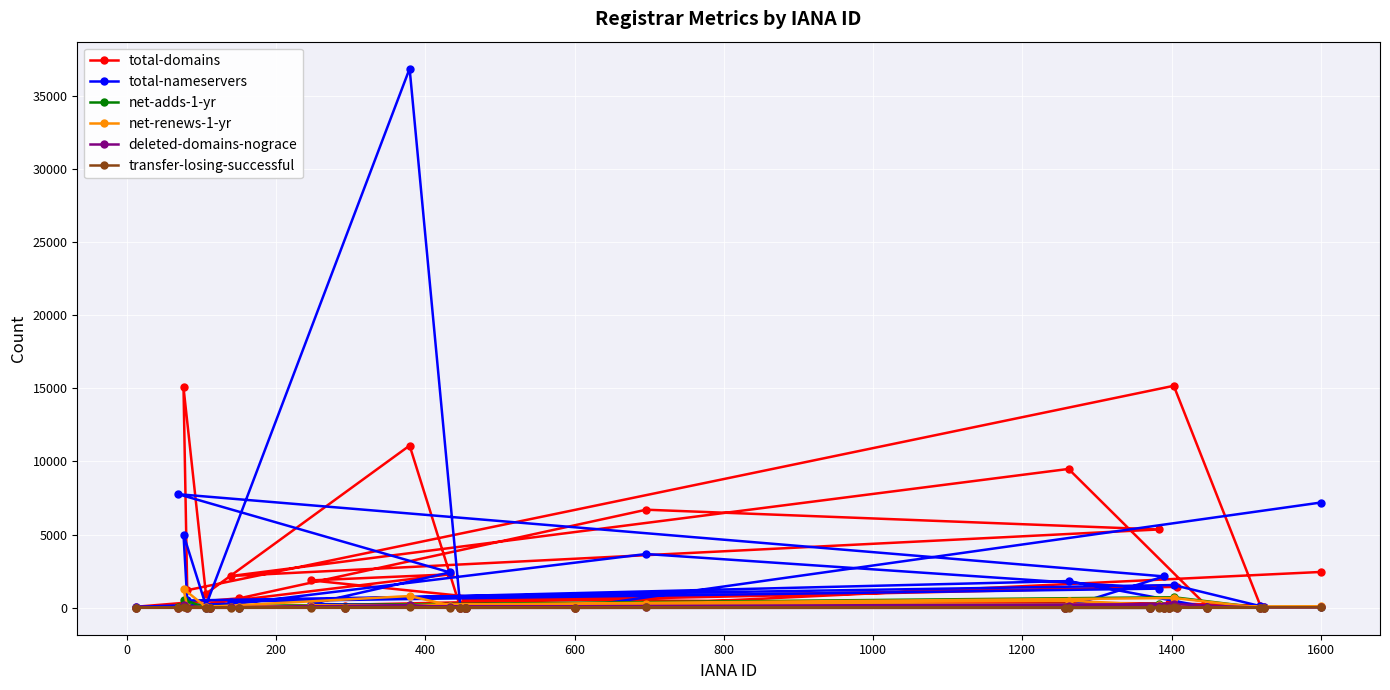

True or false: deleted-domains-nograce and total-nameservers cross at least once.

False